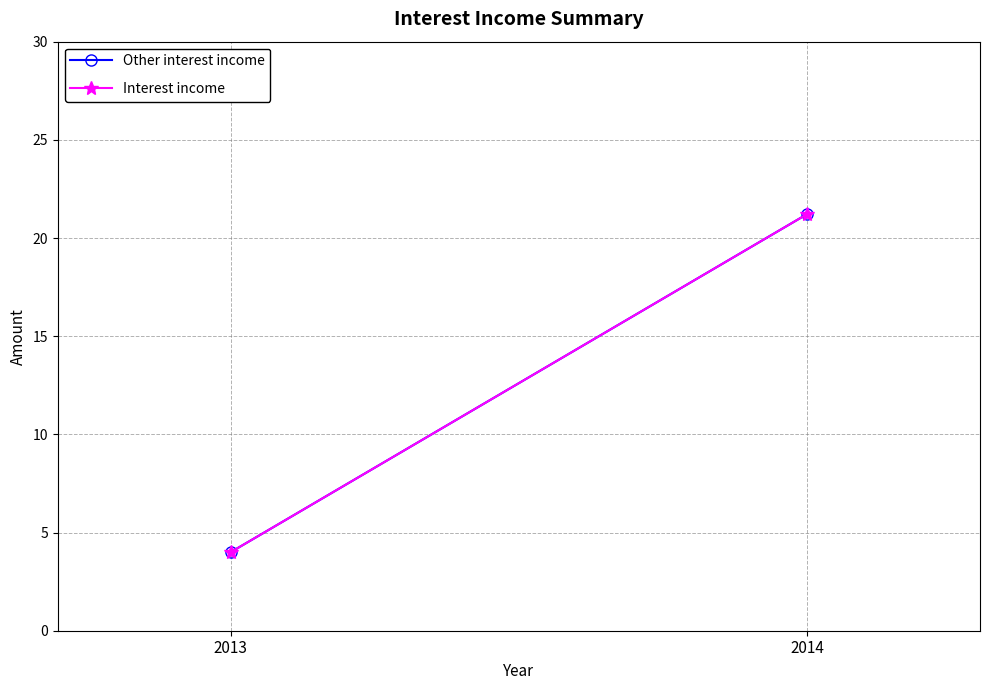

What is the value of the Interest income point at the 1st from the left?

4.0